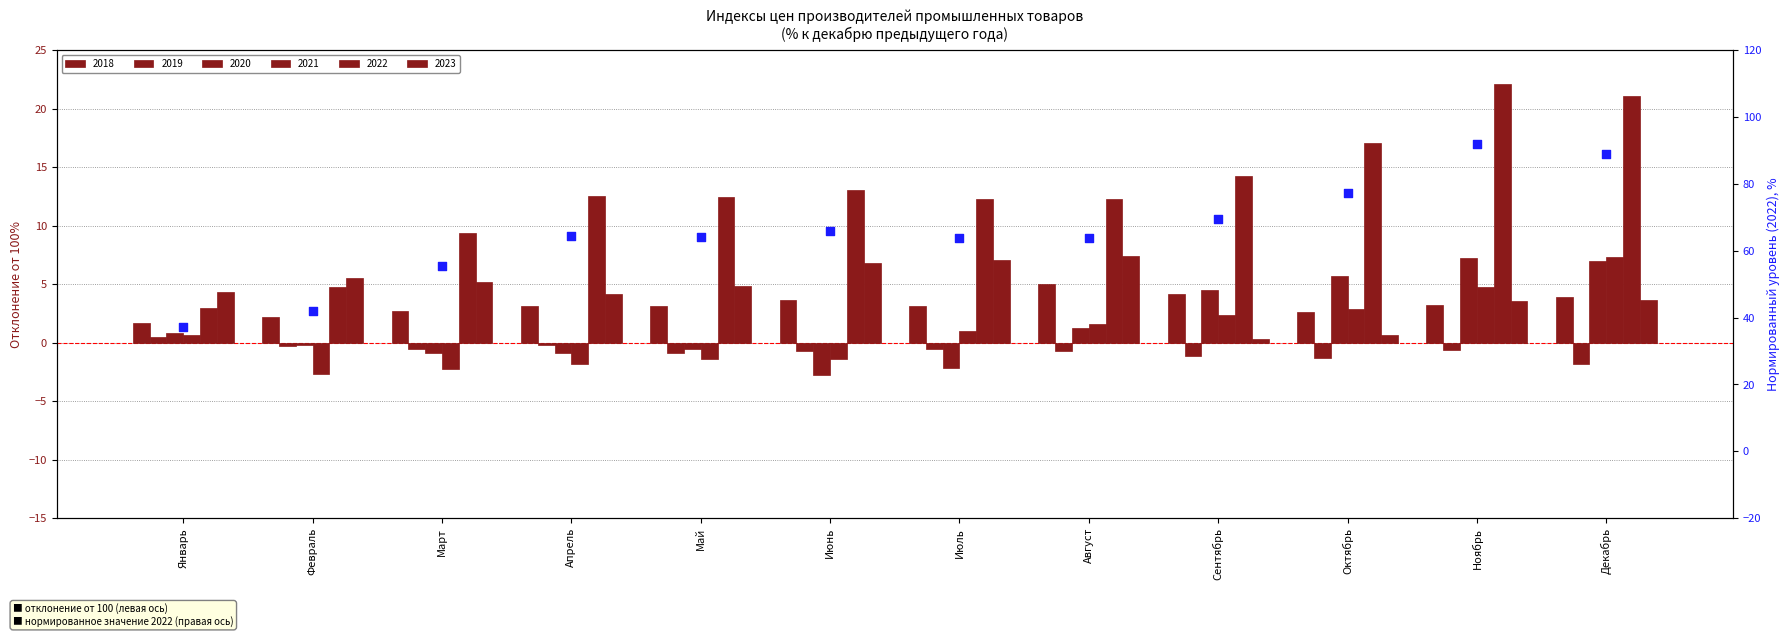

What is the change in value from Сентябрь to Октябрь?

+8.0